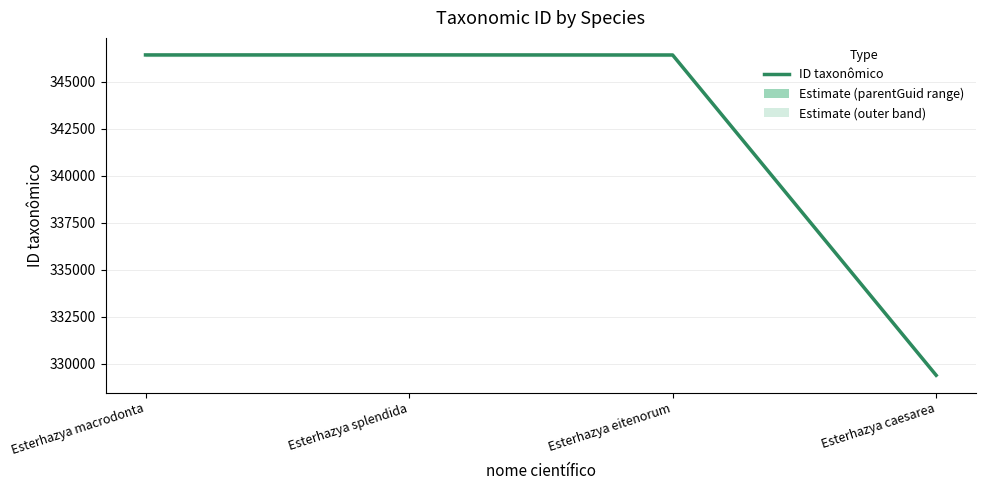

Rank the categories by value from lowest to highest.

Esterhazya caesarea, Esterhazya eitenorum, Esterhazya macrodonta, Esterhazya splendida